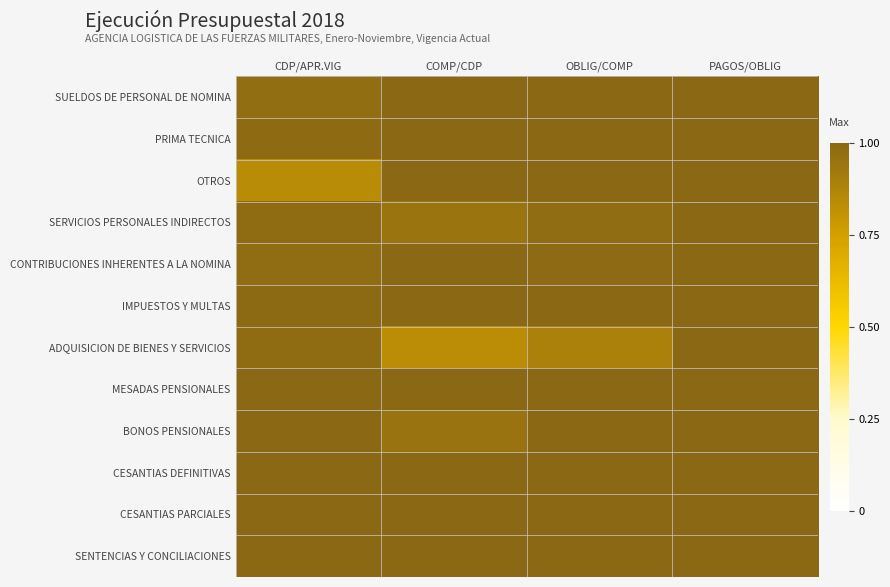

What is the spread (max minus min) of values at OBLIG/COMP?

0.1